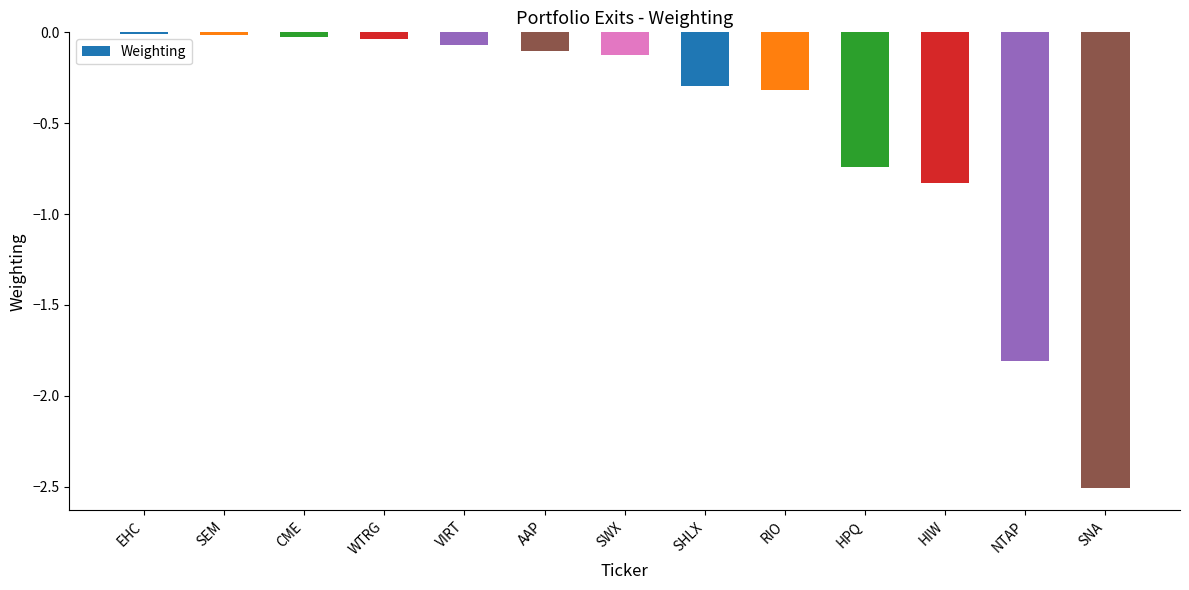

How many bars are there in total?

13